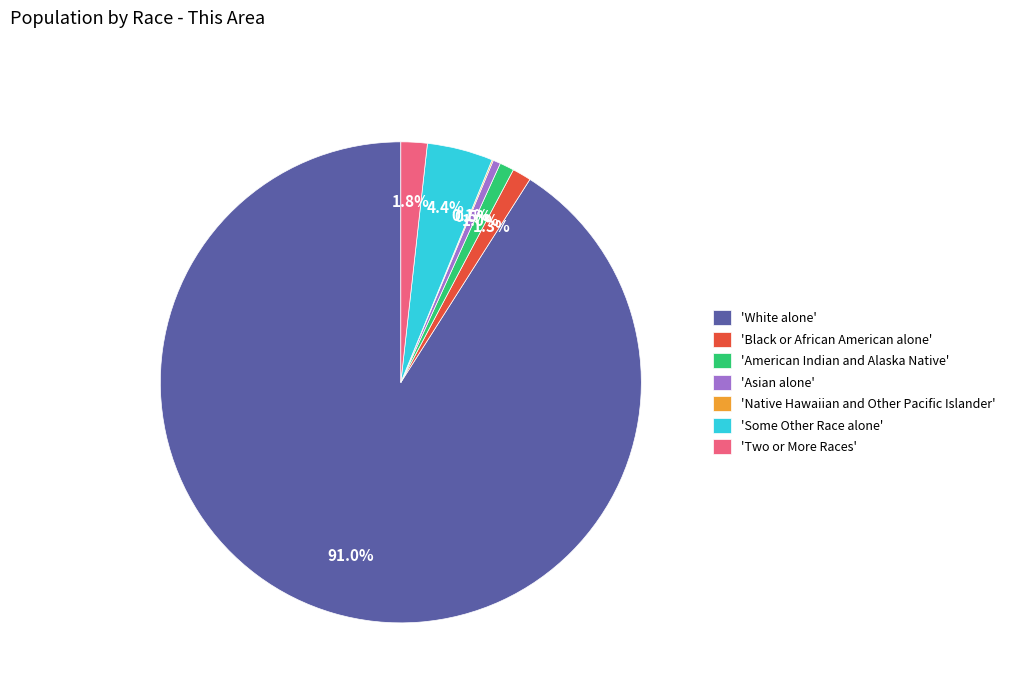

Which slice represents more than half of the pie?

'White alone'